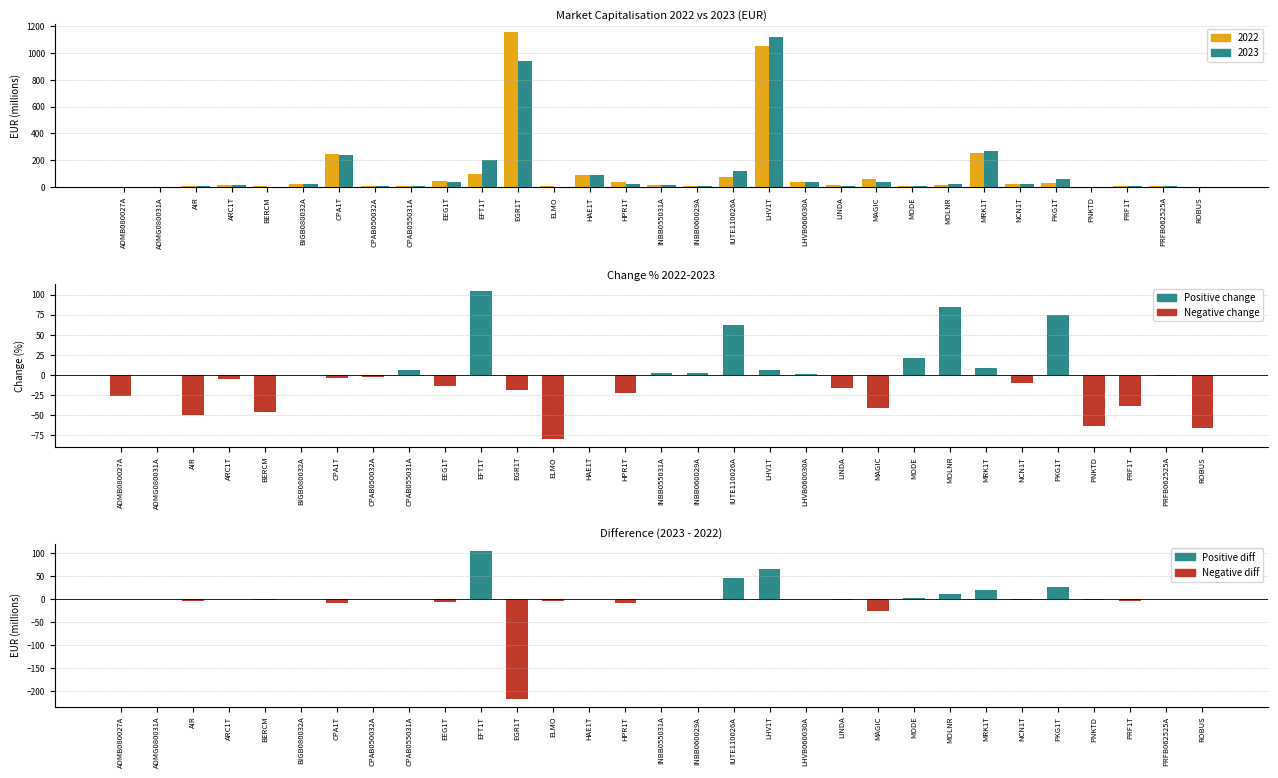

What is the difference between the second highest and second lowest values in the Change% series?

150.3